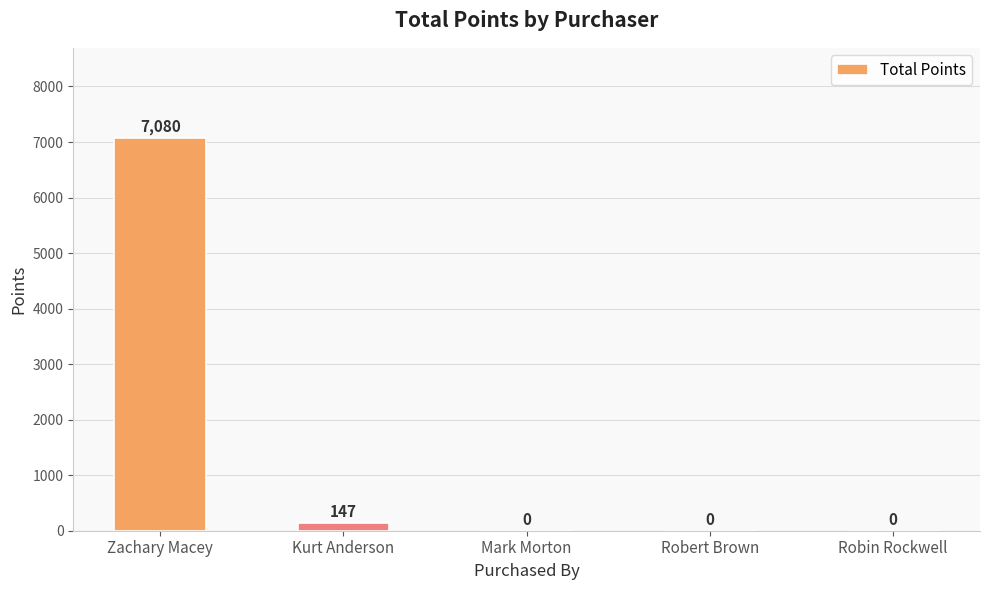

What is the maximum value shown in the chart?

7080